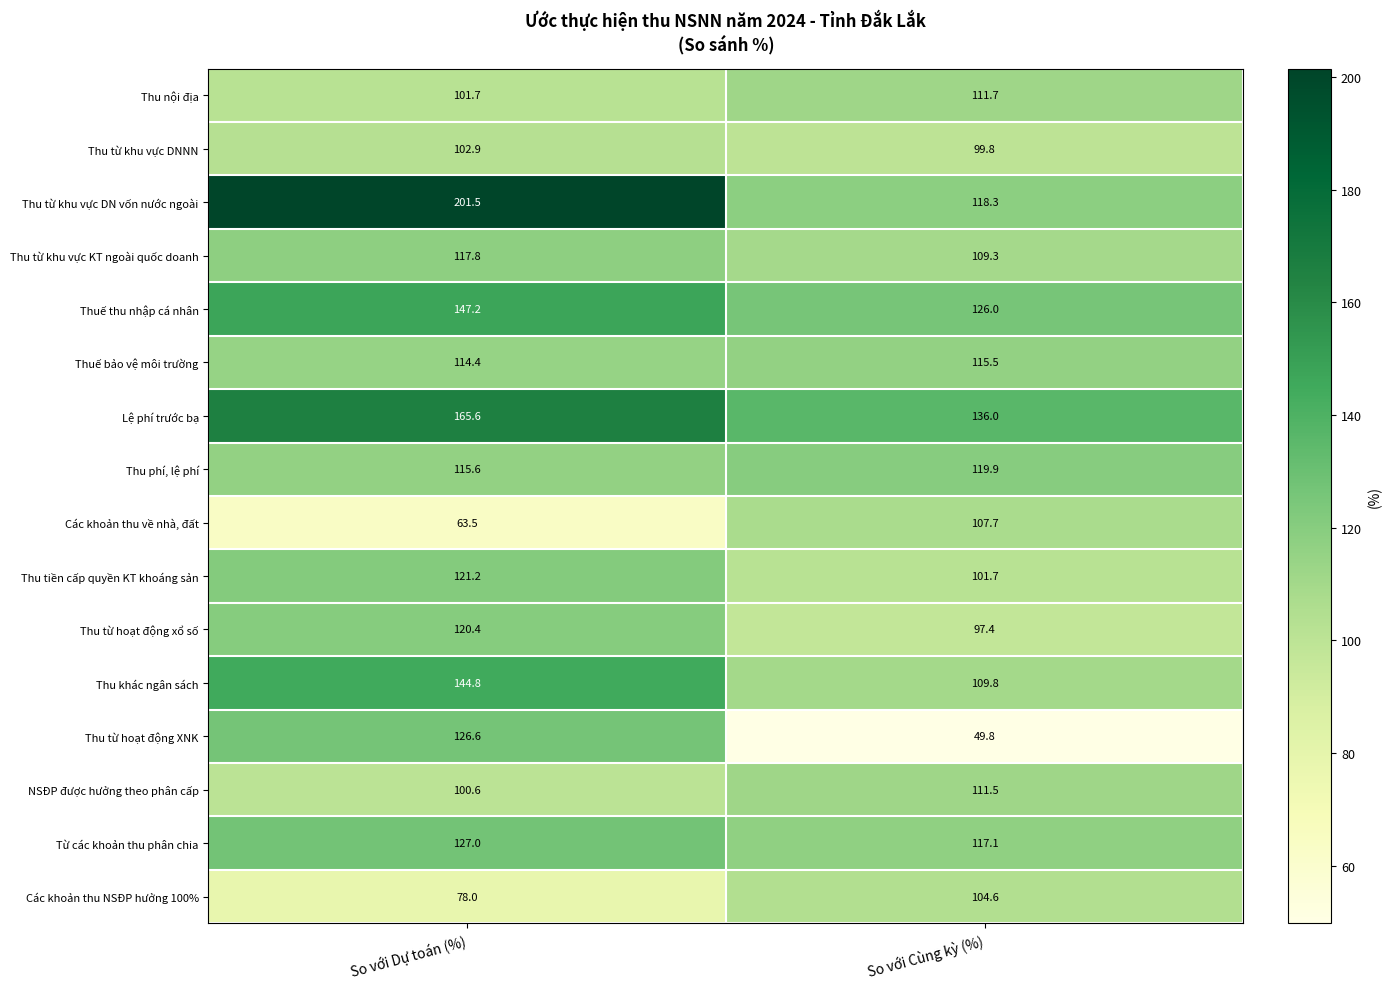

Where does the Lệ phí trước bạ series first go above 165?

So với Dự toán (%)